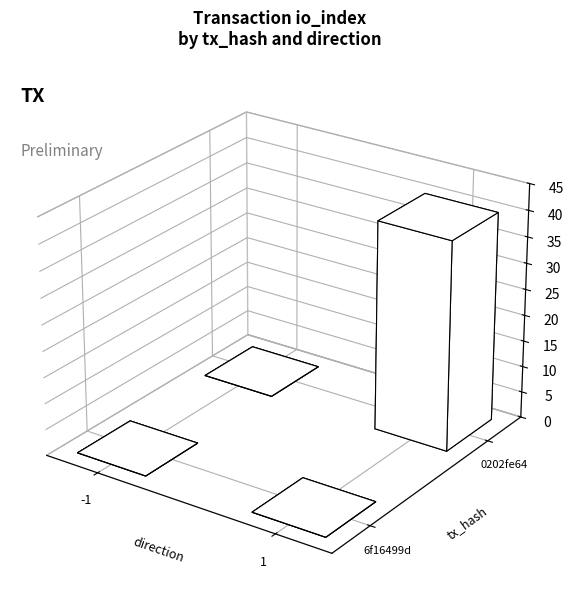

What is the difference between the highest and lowest values at io_index?

40